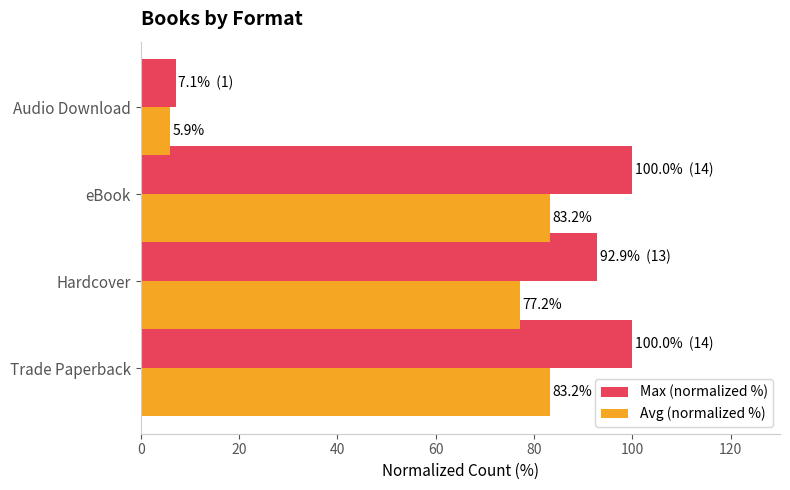

Rank the series by their average value, from lowest to highest.

Avg (normalized %), Max (normalized %)